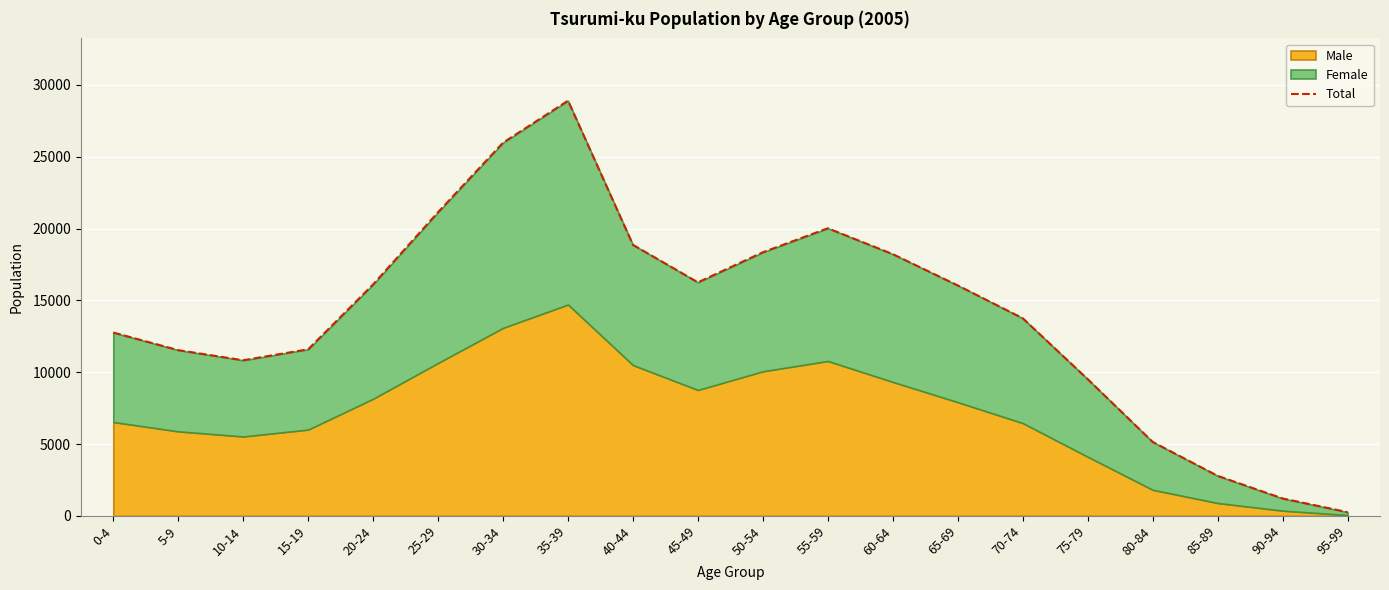

Reading left to right, list all the values displayed in this chart.

12763	11537	10831	11596	16113	21143	25979	28903	18866	16257	18352	20022	18219	16041	13757	9515	5148	2786	1212	258